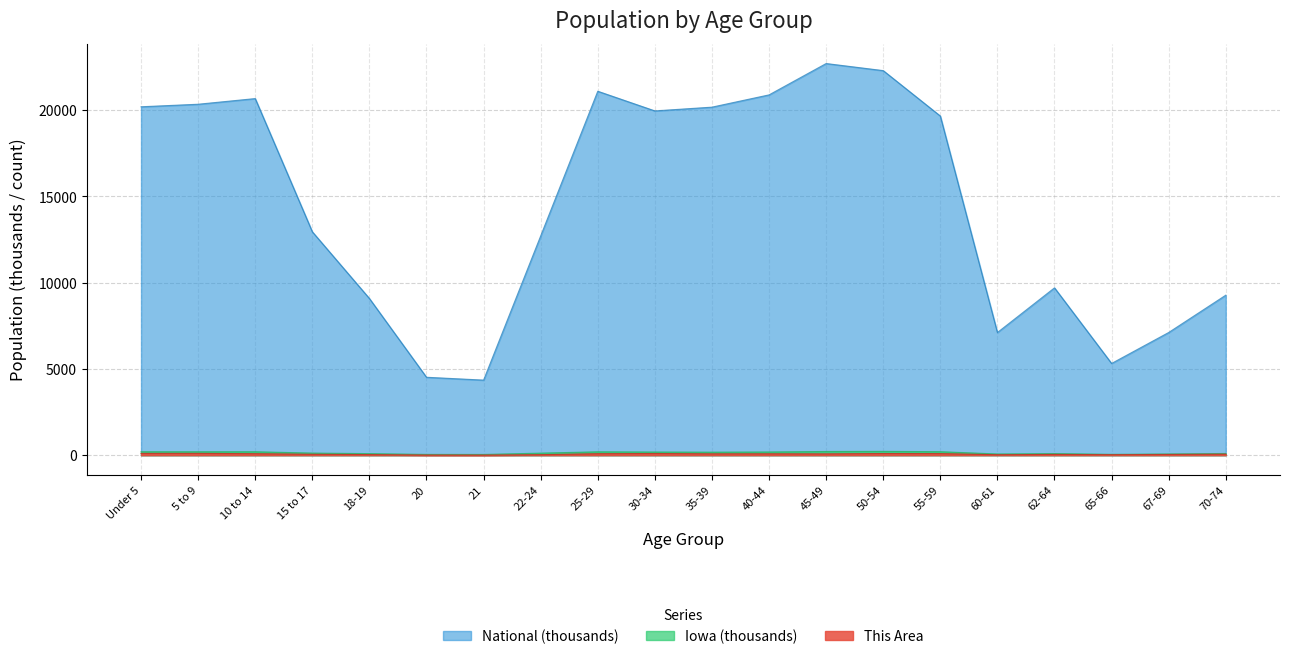

How many lines are shown in the chart?

3